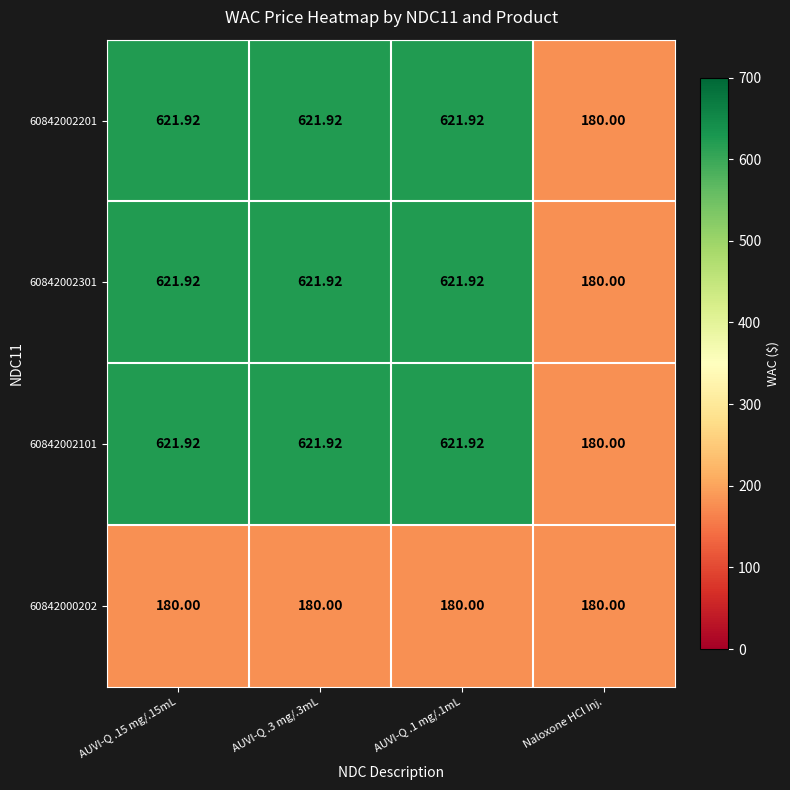

Where is 60842002201 nearest to the value 400?

Naloxone HCl Inj.